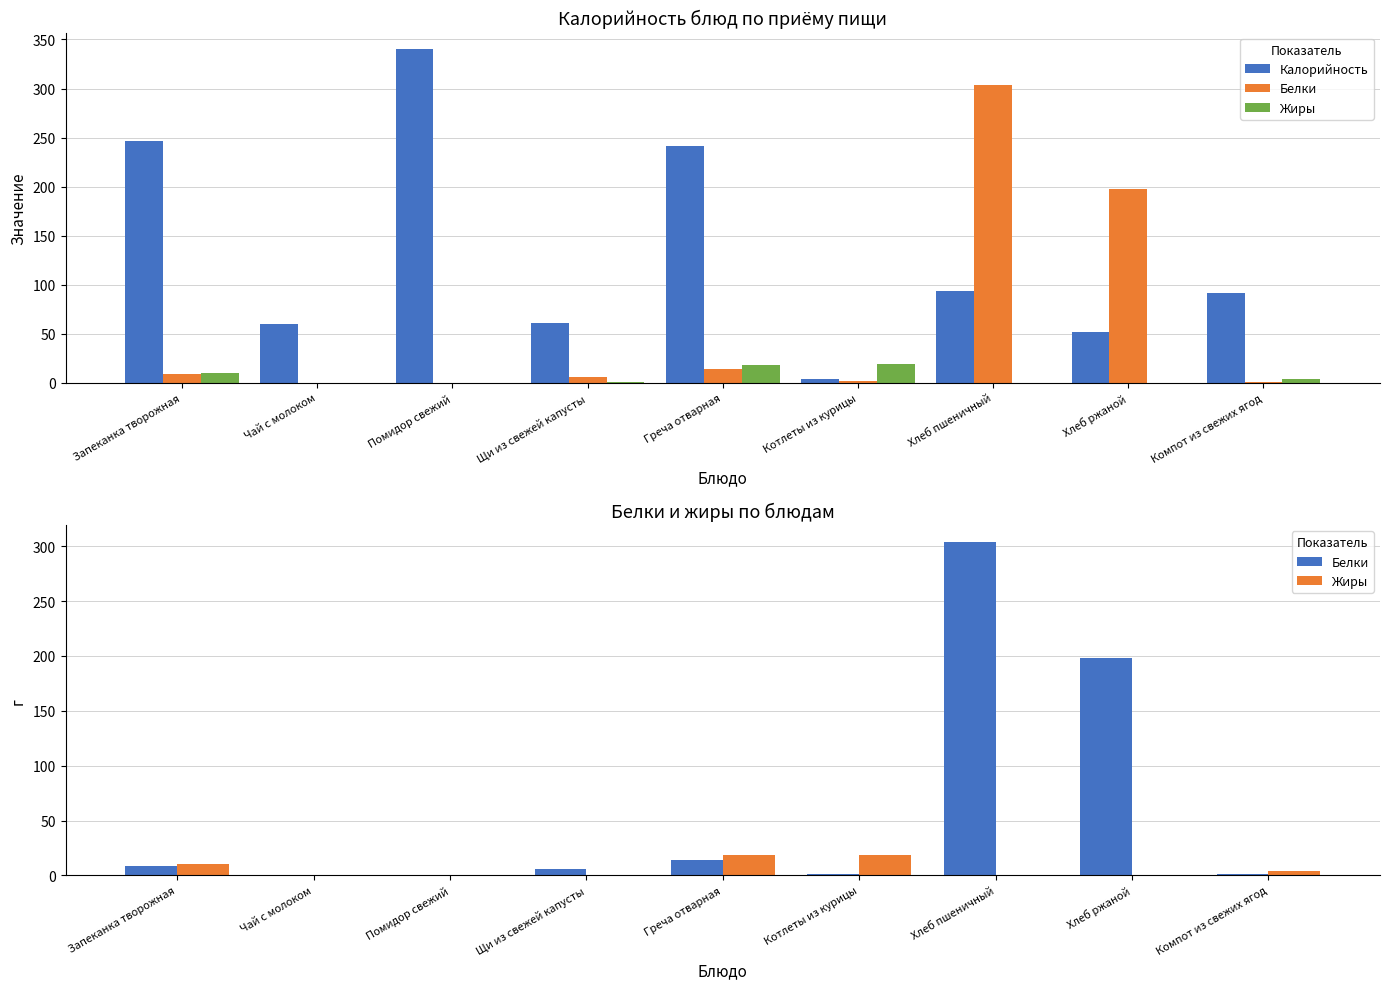

Where does the Белки series first go above 5?

Запеканка творожная